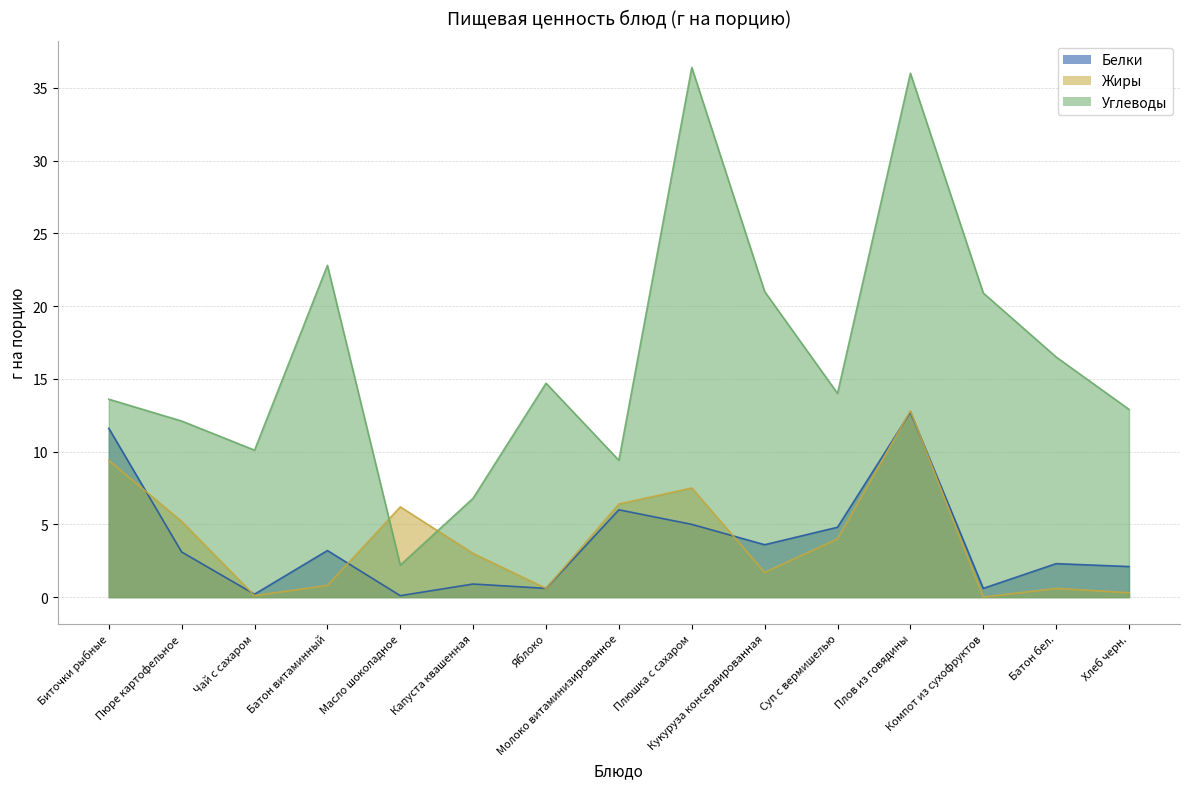

List the series in order of their peak value, lowest first.

Белки, Жиры, Углеводы